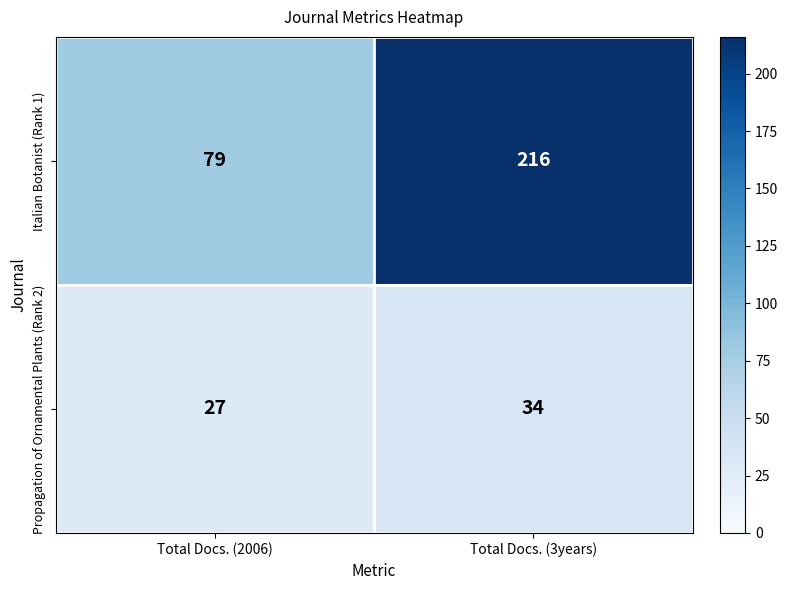

Is it true that Propagation of Ornamental Plants (Rank 2) equals 15 at Total Docs. (3years)?

False